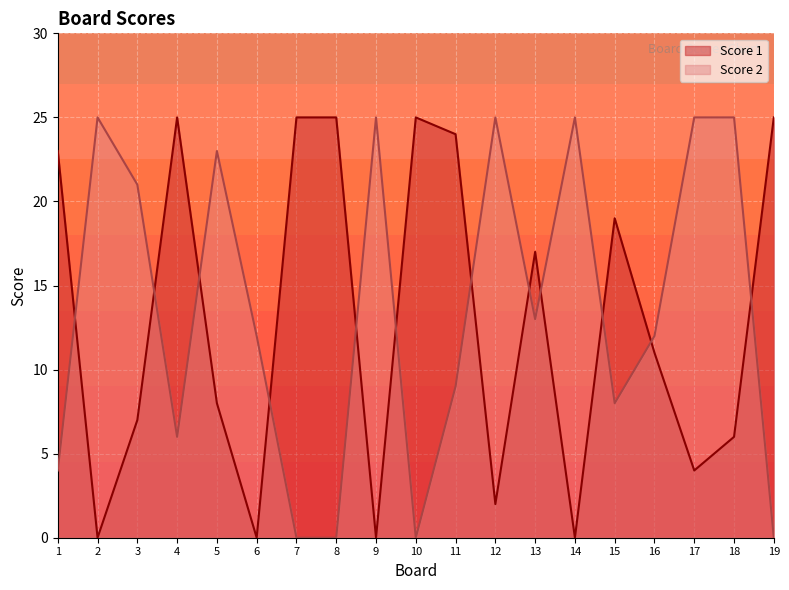

At how many categories does at least one series exceed 7?

19